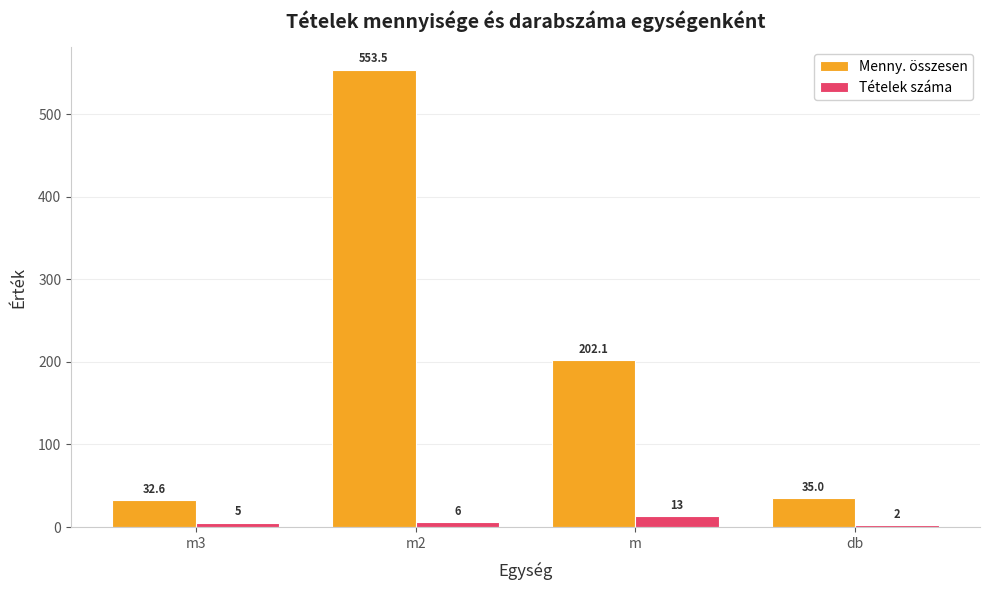

At which label does Menny. összesen reach its peak?

m2